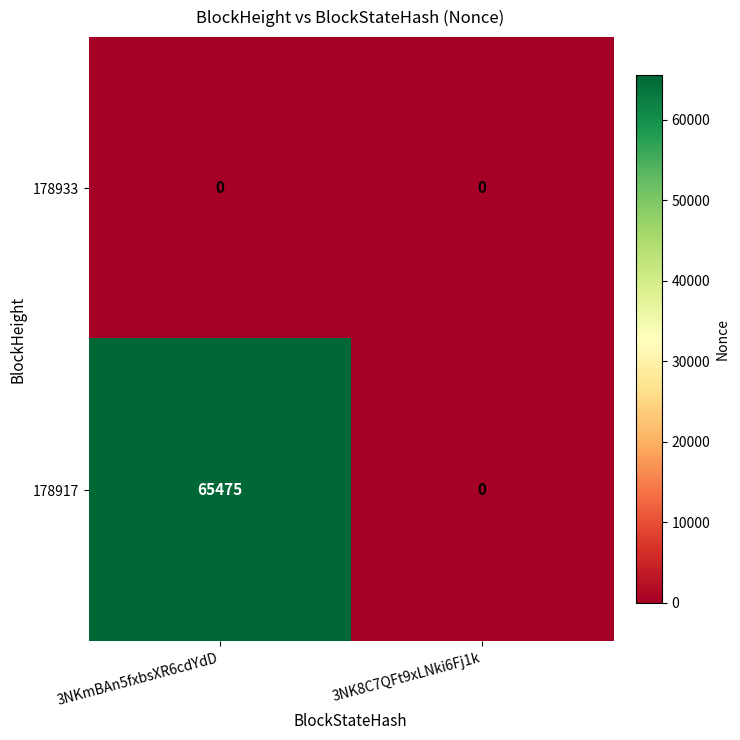

The value of 178917 at 3NK8C7QFt9xLNki6Fj1k is 22871. True or false?

False